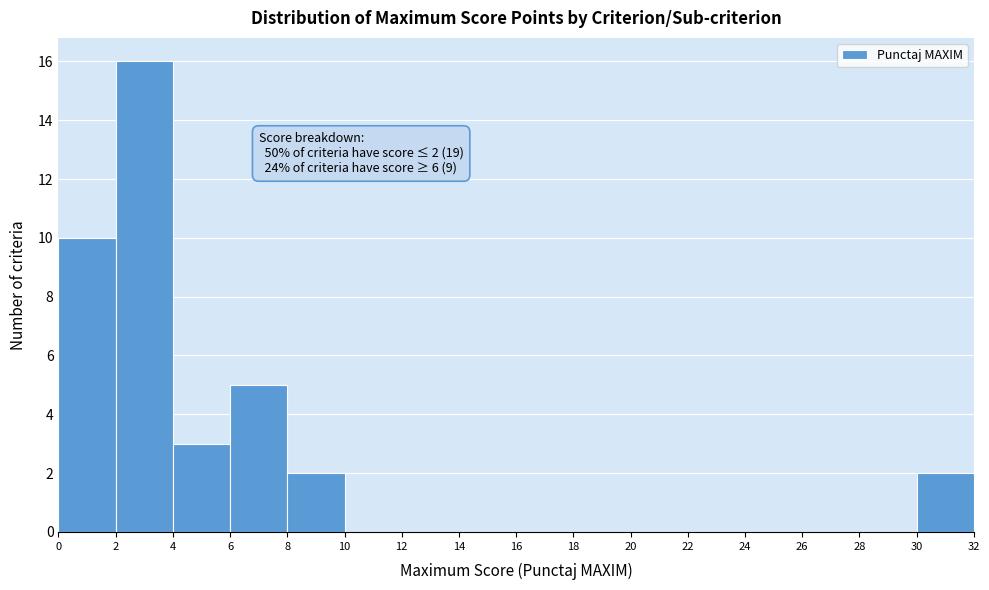

Over which range of the x-axis is the bar tallest?

2 to 4